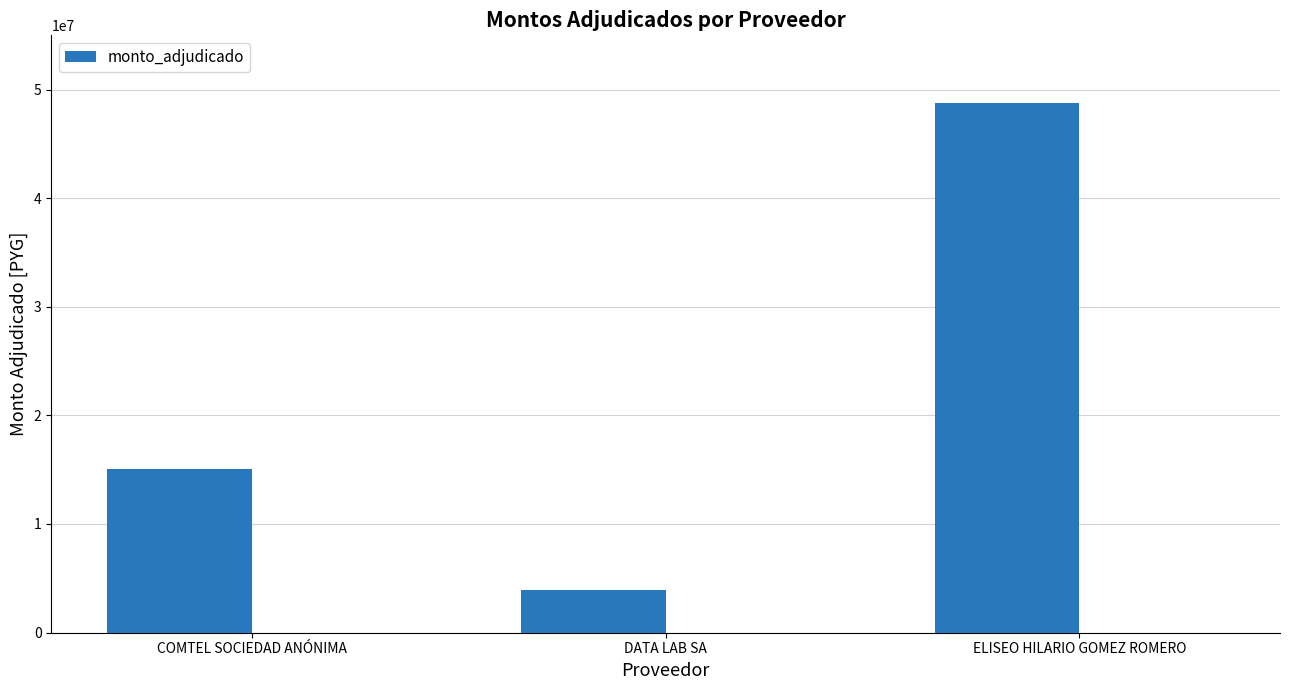

List the labels in order of value, smallest first.

DATA LAB SA, COMTEL SOCIEDAD ANÓNIMA, ELISEO HILARIO GOMEZ ROMERO